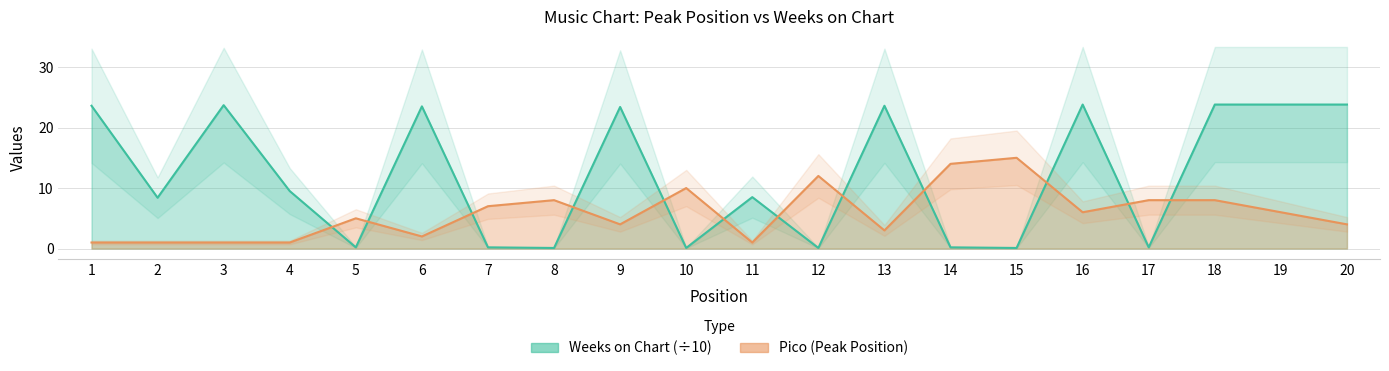

How many data points does each series have?

20